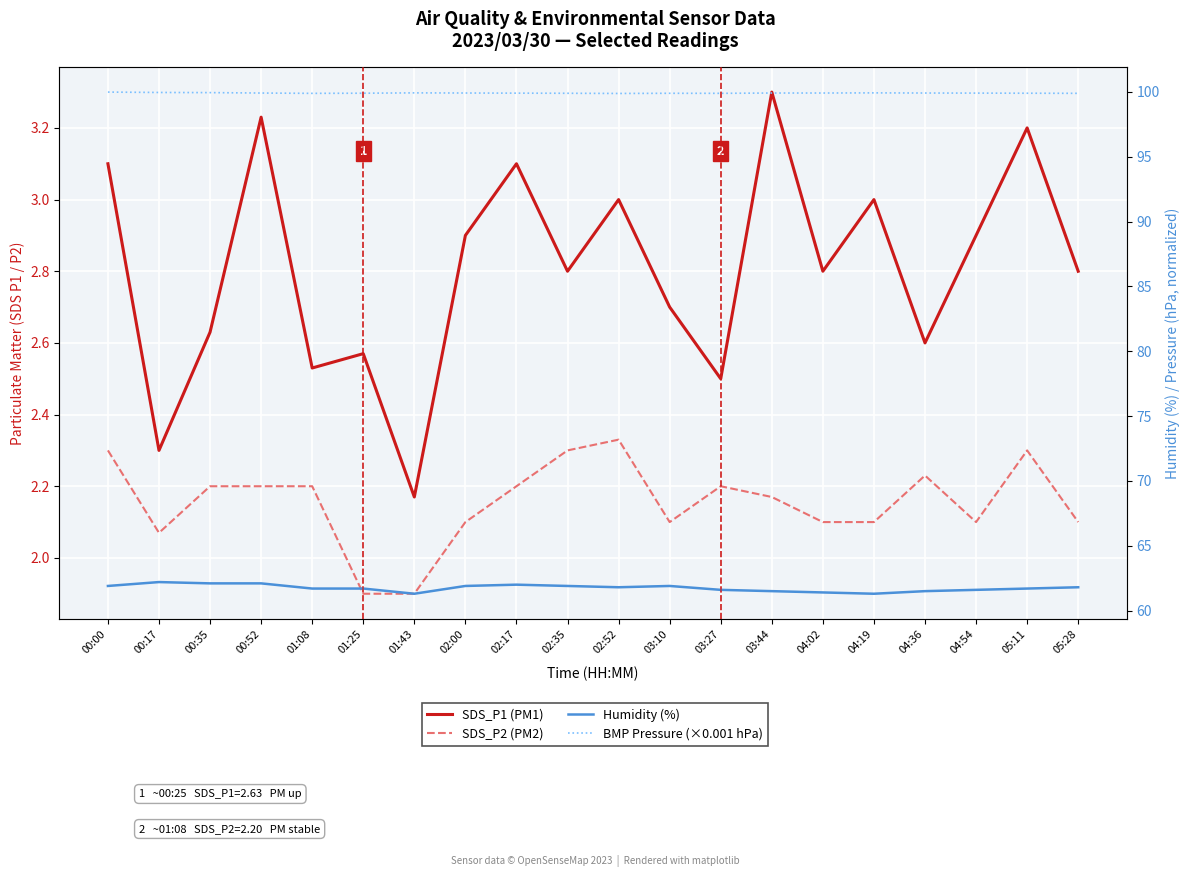

What is the difference between the maximum and minimum values in the SDS_P2 (PM2) series?

0.4